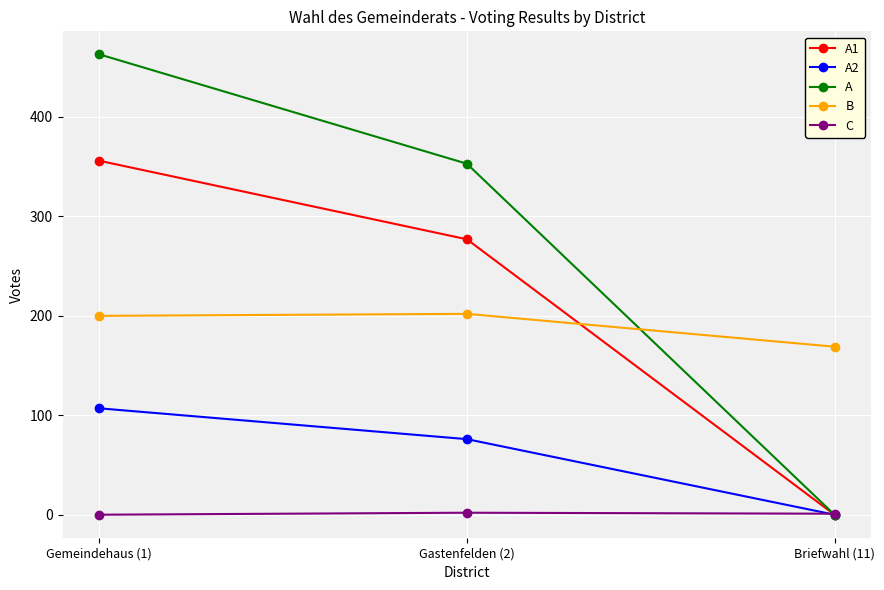

Does the chart display data point markers on the line(s)?

Yes